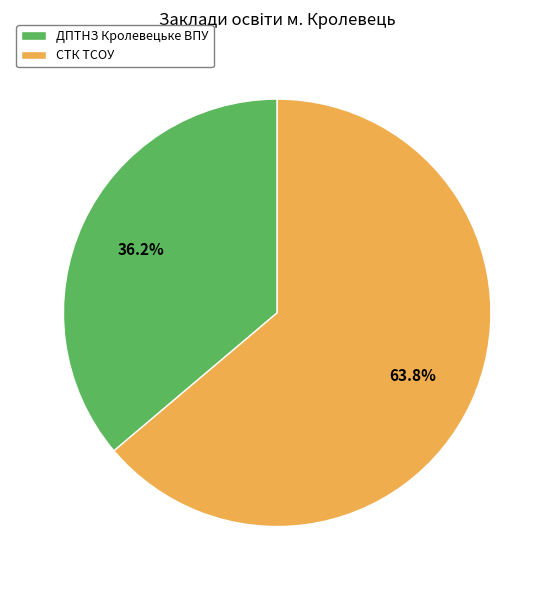

What is the ratio of the value at ДПТНЗ Кролевецьке ВПУ to the value at СТК ТСОУ?

0.6